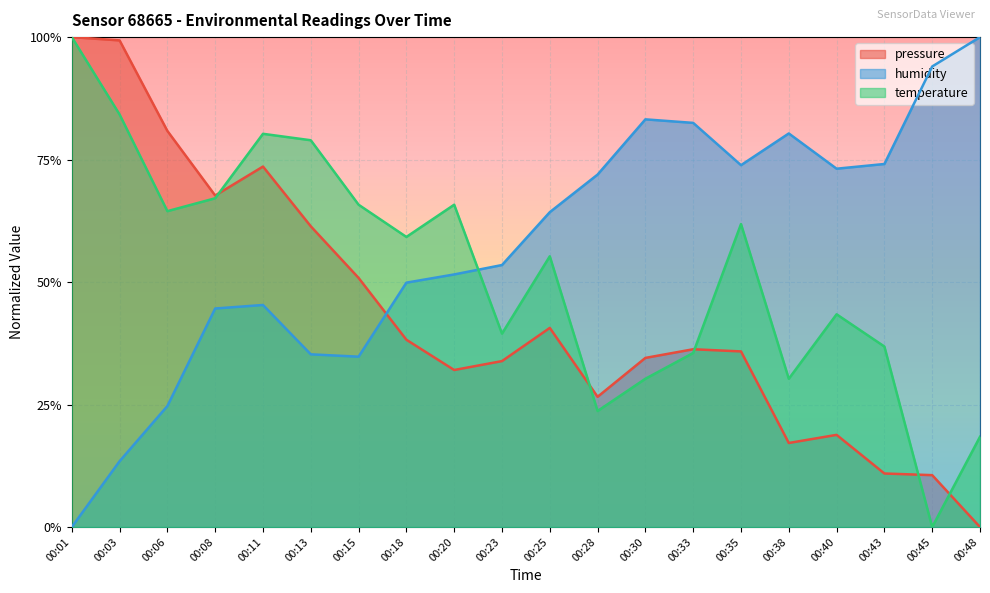

What is the total value across all series at 00:43?

1.2